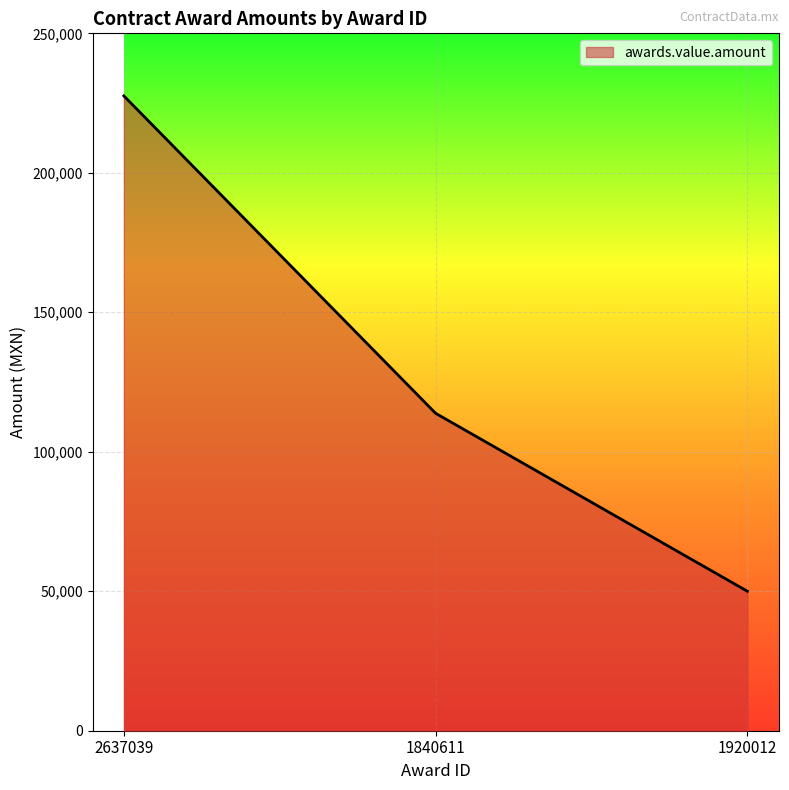

True or false: the data shows 54345.7 at 1840611.

False